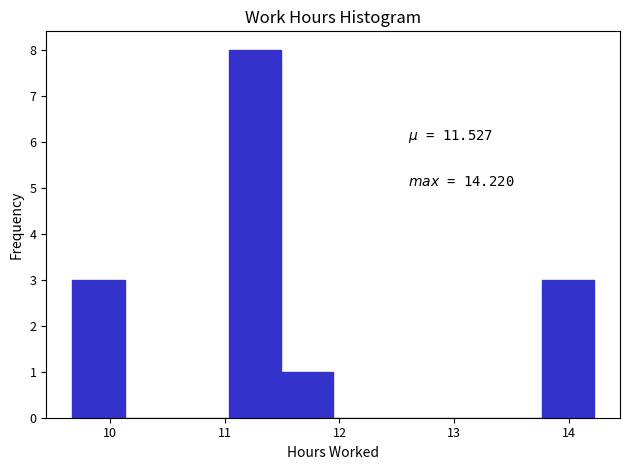

Which range on the x-axis has the tallest bar?

11.0 to 11.5